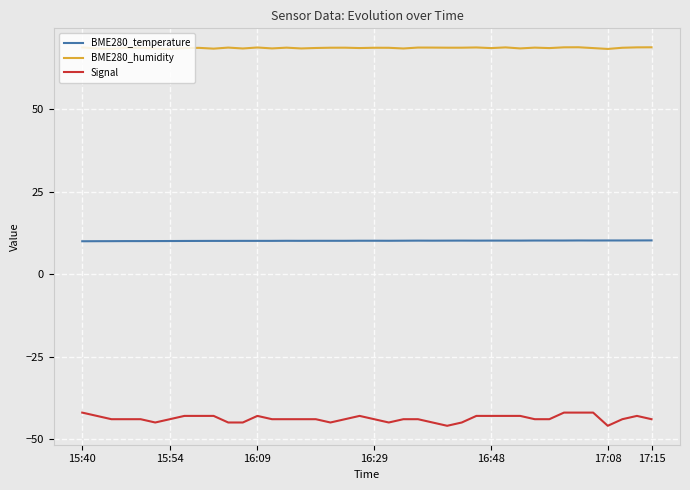

What is the minimum value shown in the chart?

-46.0